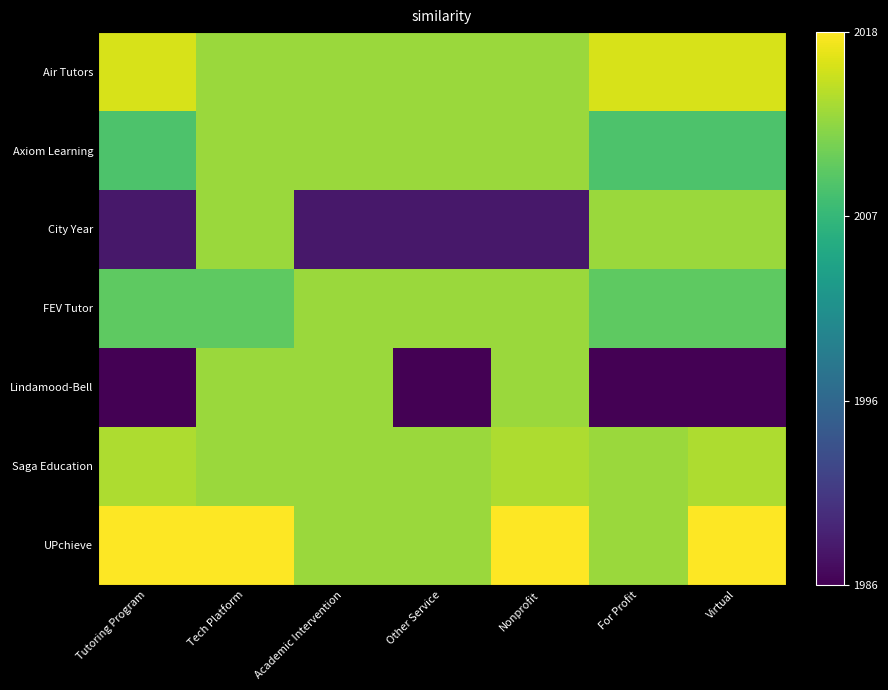

What is the maximum value shown in the chart?

1.0